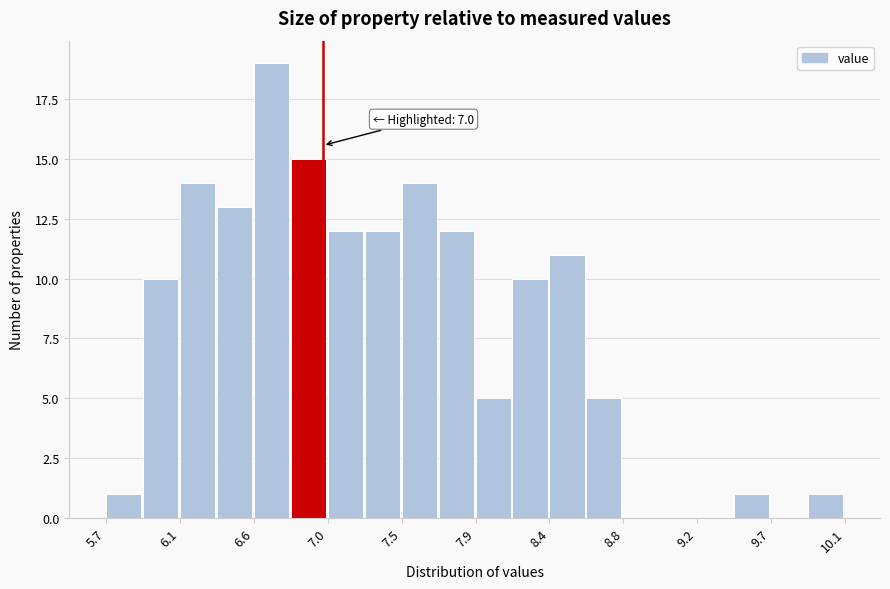

Over which range of the x-axis is the bar tallest?

6.60 to 6.80